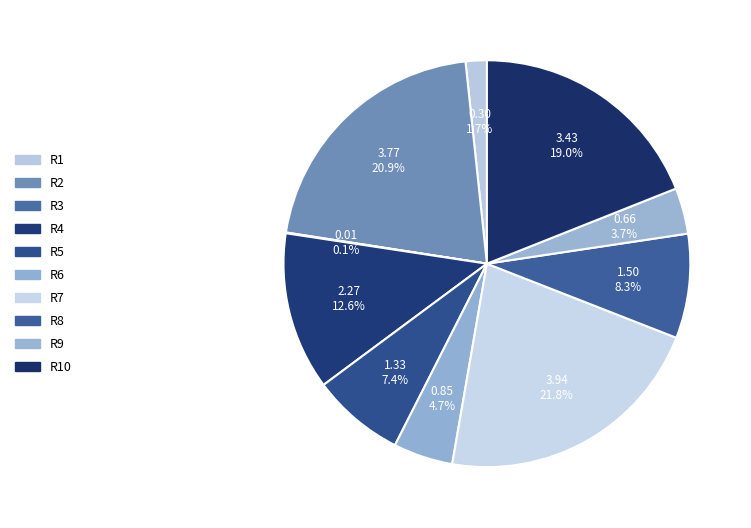

To the nearest percent, what percentage of the pie is R2?

21%